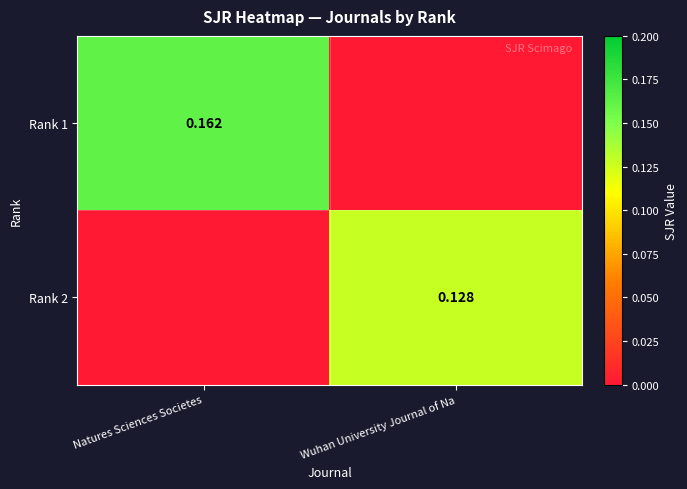

True or false: Rank 2 has a value of 0.1 at Wuhan University Journal of Na.

True